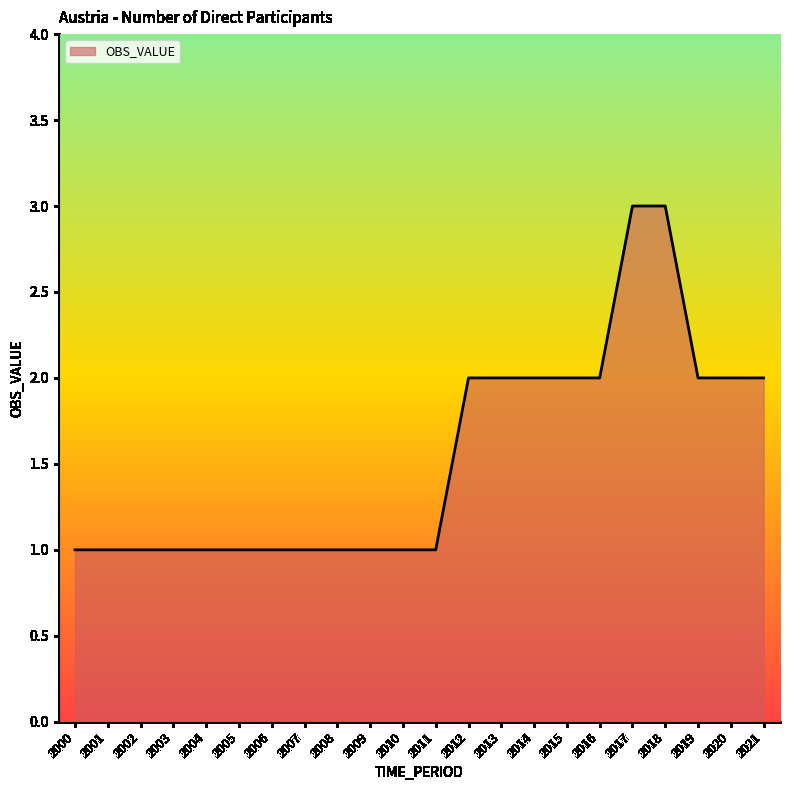

True or false: the data shows 2 at 2006.

False